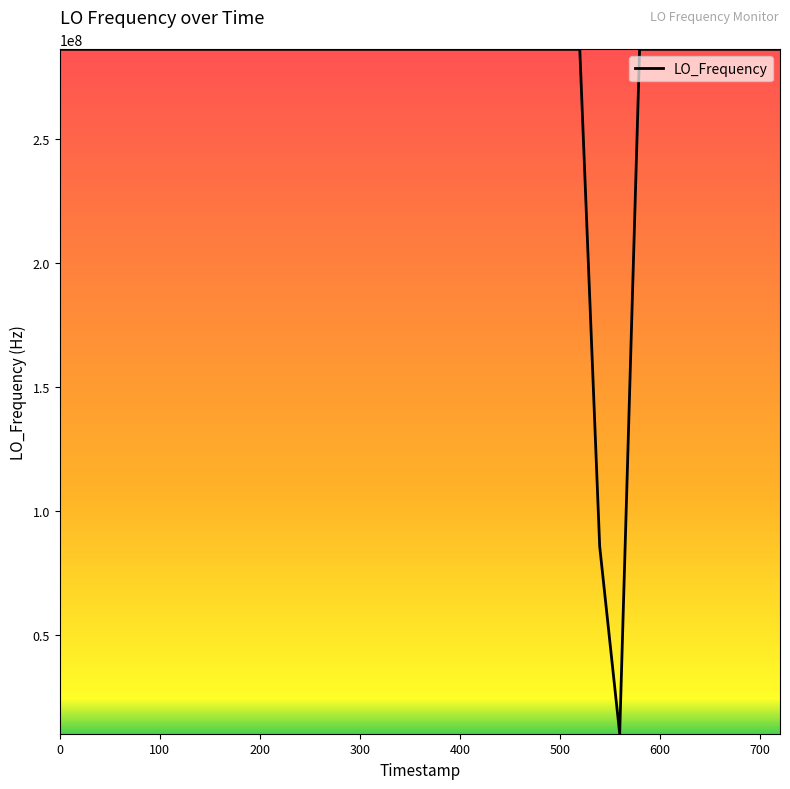

What is the difference between the maximum and second lowest values?

200531249.1